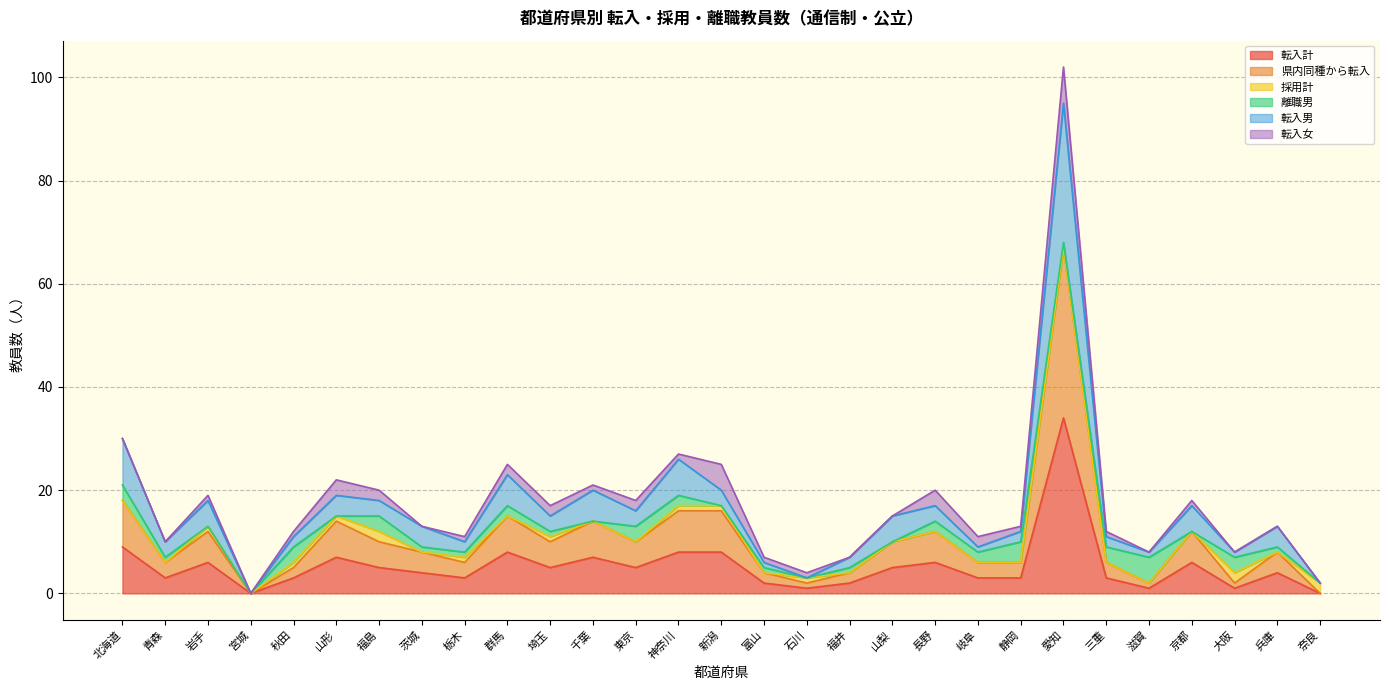

At which category is the sum across all series the highest?

愛知